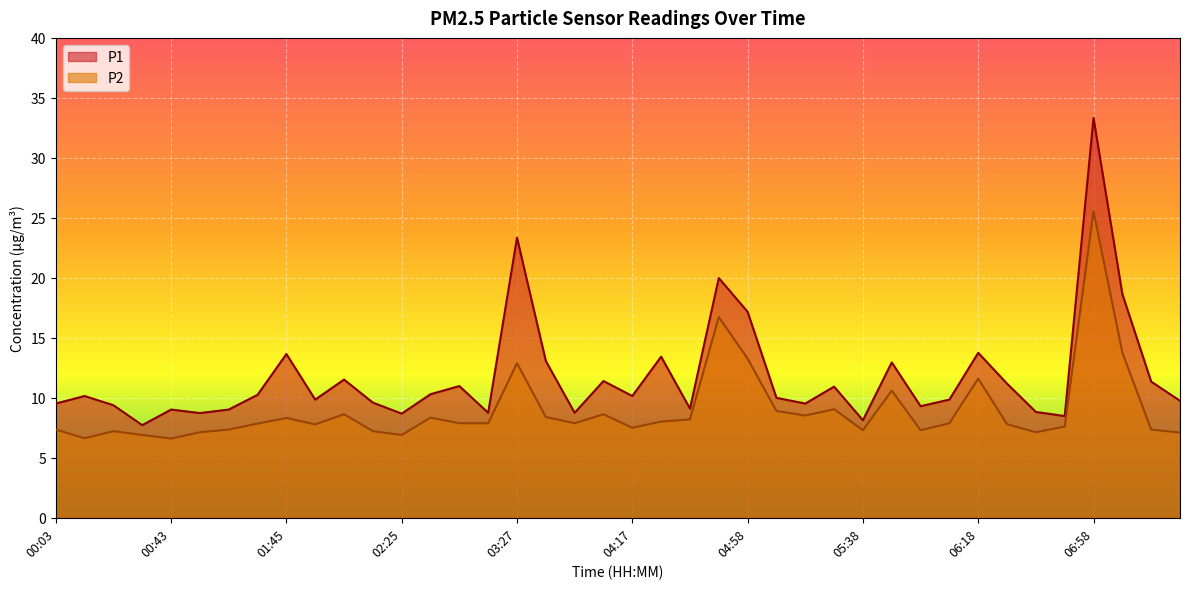

True or false: P1 and P2 intersect in this chart.

False